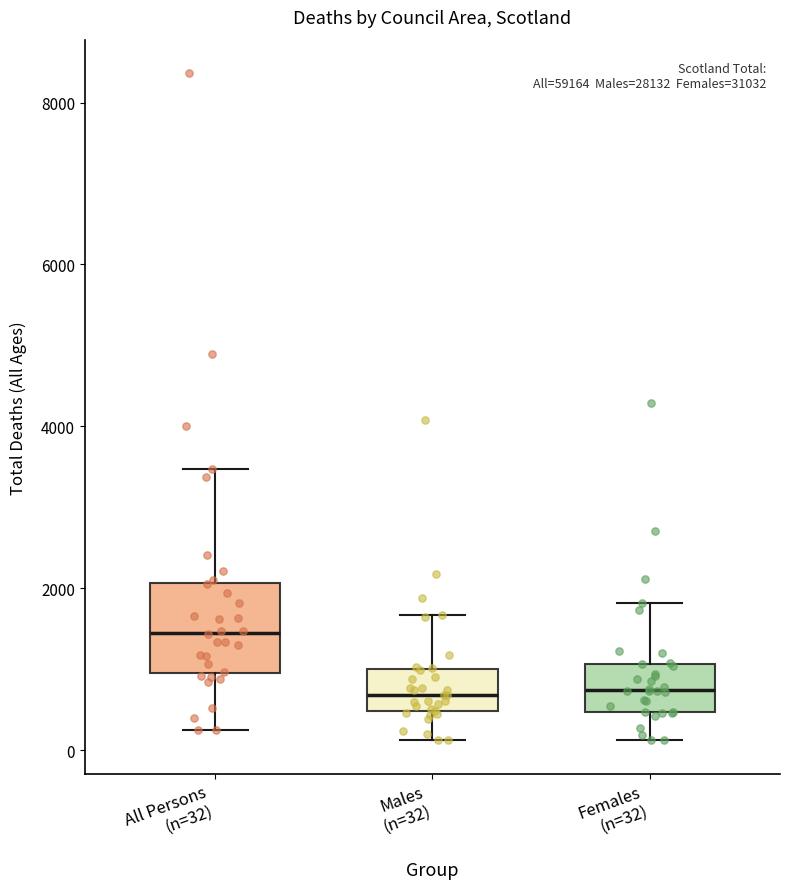

Reading left to right, transcribe this box plot: for each box, give where its median line is, the range the box spans, and where its two whiskers end, as read against the y-axis. The values are not printed on the chart, so give them approximately, as read against the axis.

All Persons (n=32): median 1400, box 1000 to 2000, whiskers 200 to 3400
Males (n=32): median 600, box 400 to 1000, whiskers 200 to 1600
Females (n=32): median 800, box 400 to 1000, whiskers 200 to 1800